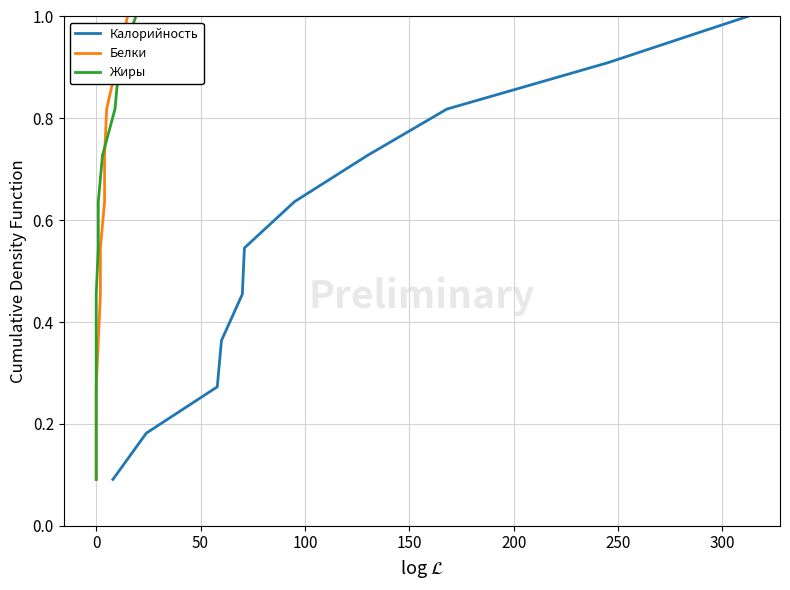

True or false: Белки has more than 1 interior local peaks.

False